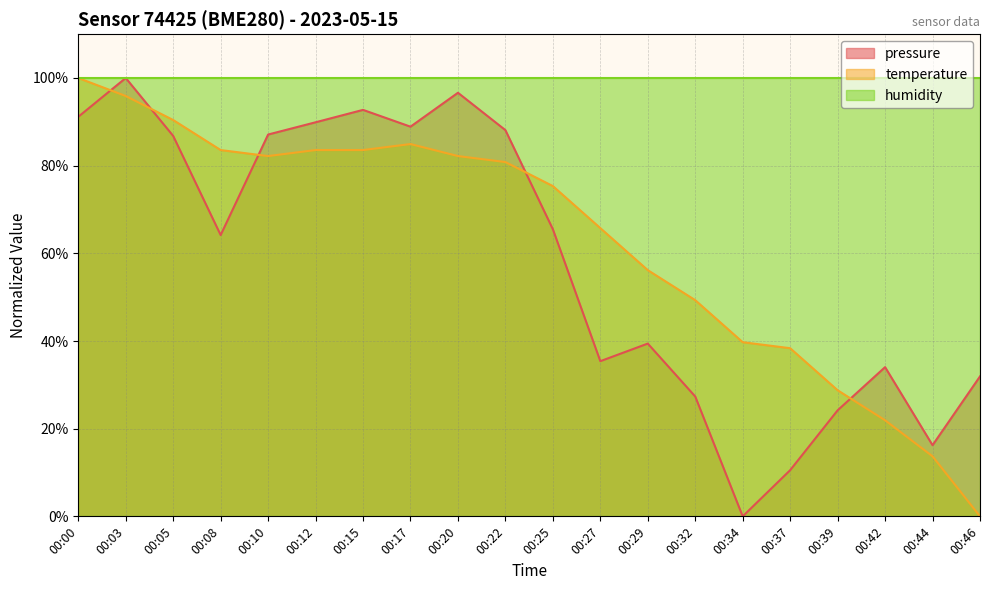

What is the difference between the second highest and minimum values in the pressure series?

96.6